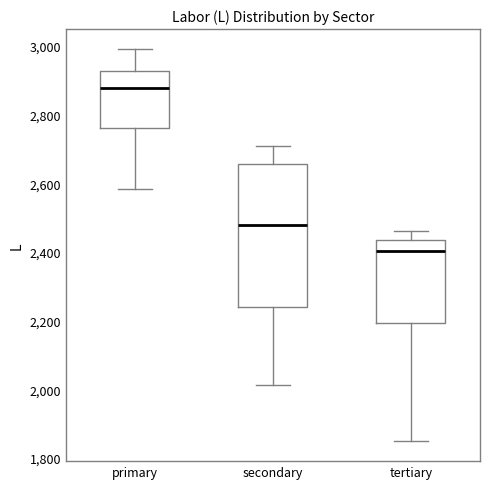

Which box's median line is the highest?

primary